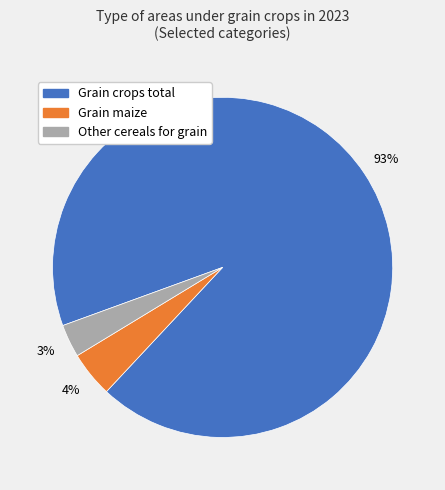

Which has a higher value, Grain maize or Grain crops total?

Grain crops total